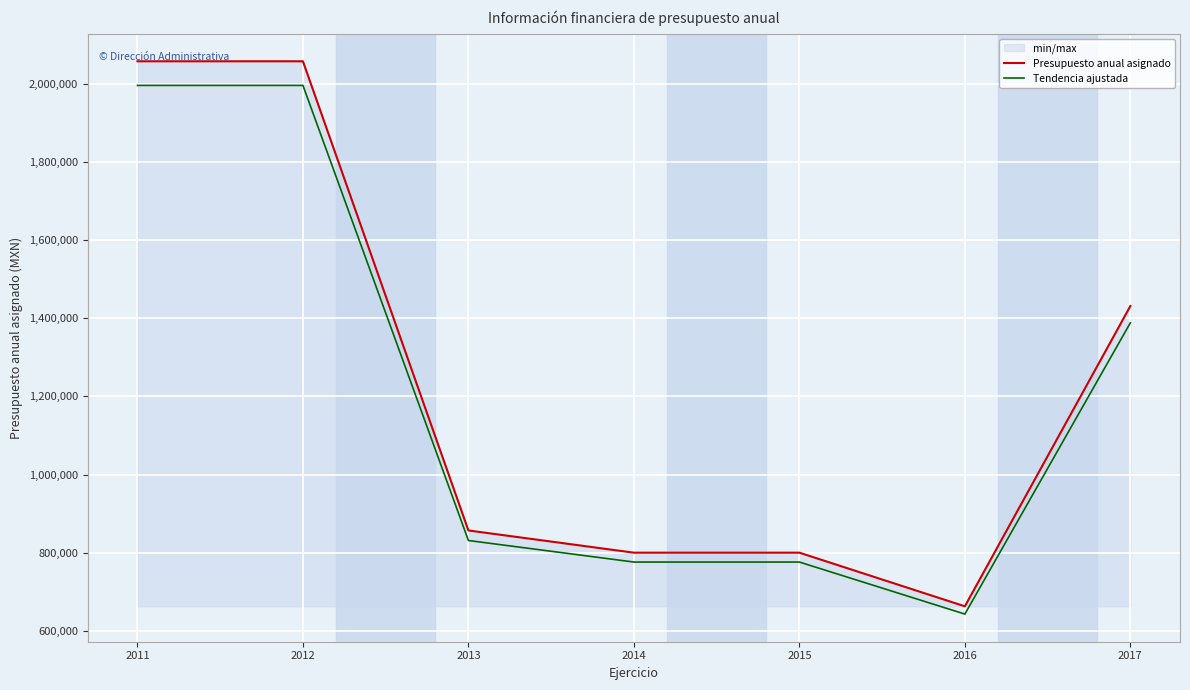

At which label does Presupuesto anual asignado reach its peak?

2011